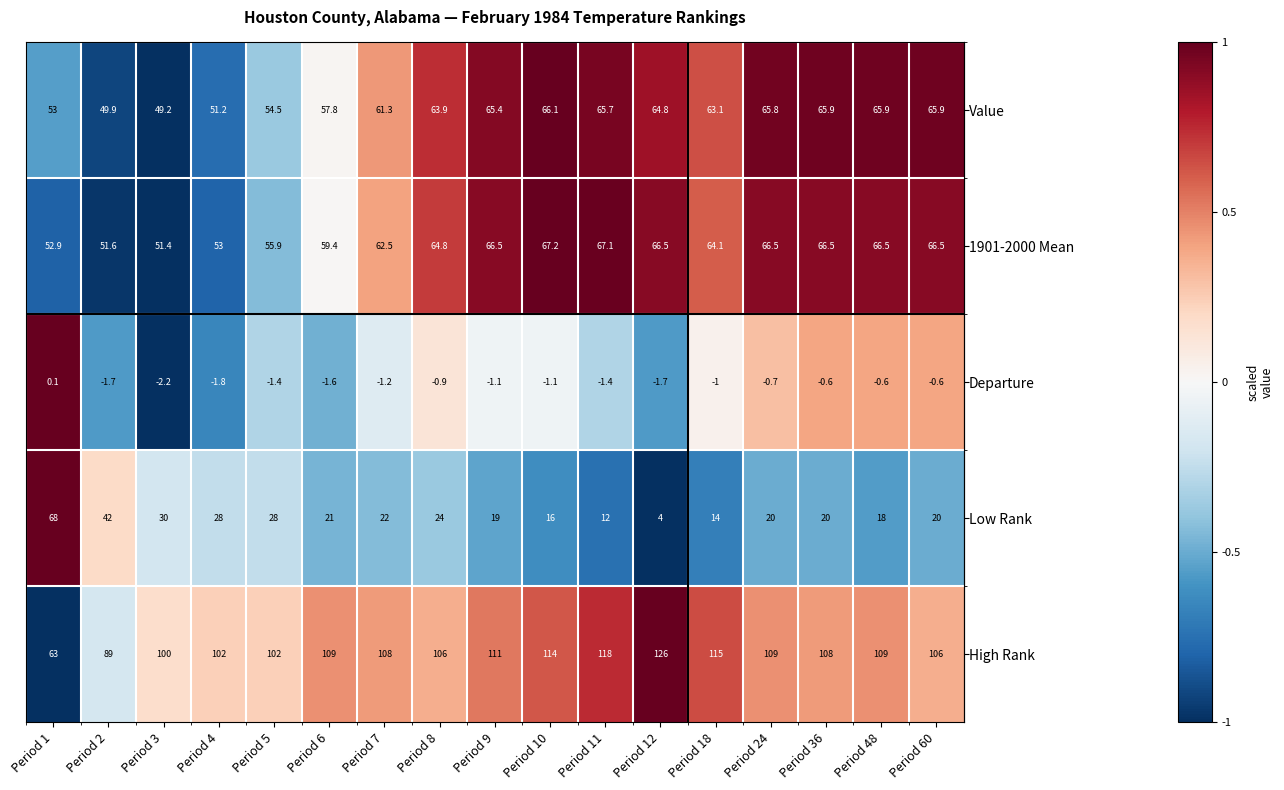

What is the smallest value displayed?

-2.2